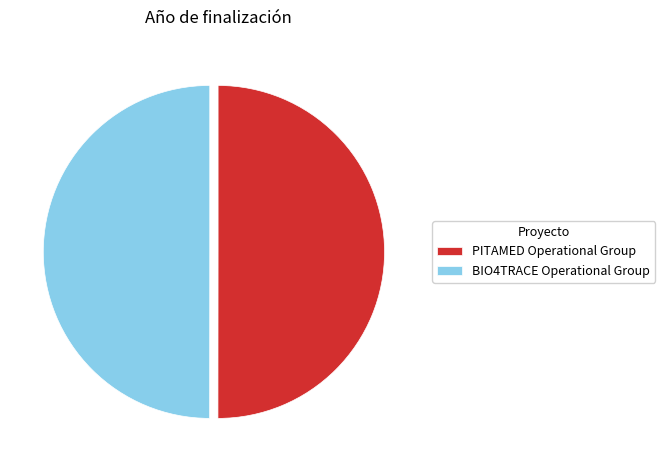

True or false: PITAMED Operational Group accounts for 40% of the total.

False